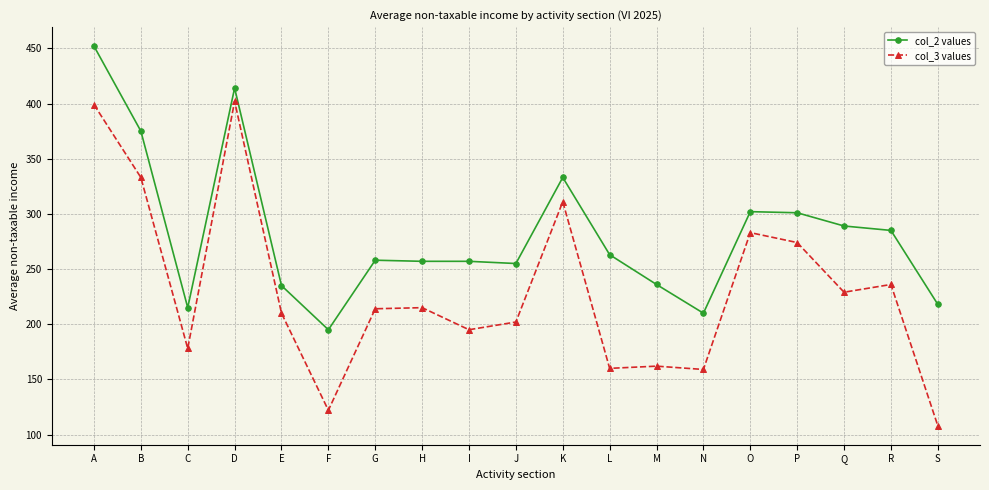

What is the minimum value shown in the chart?

108